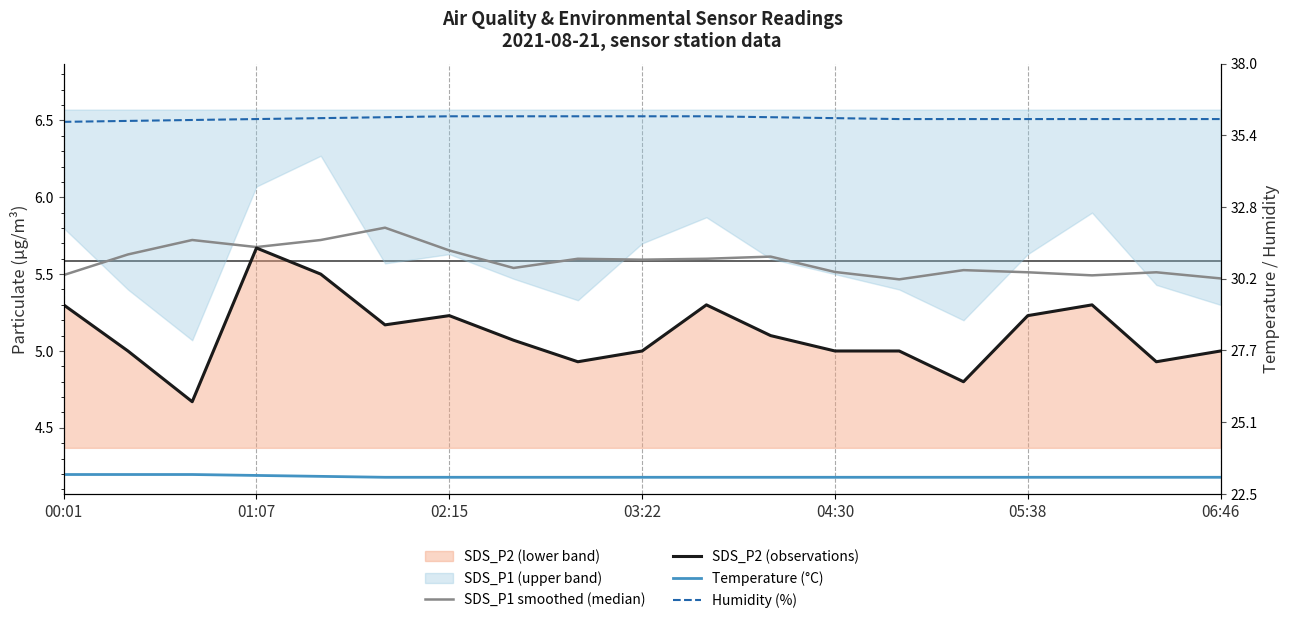

At which label does Temperature (°C) reach its minimum?

05:38